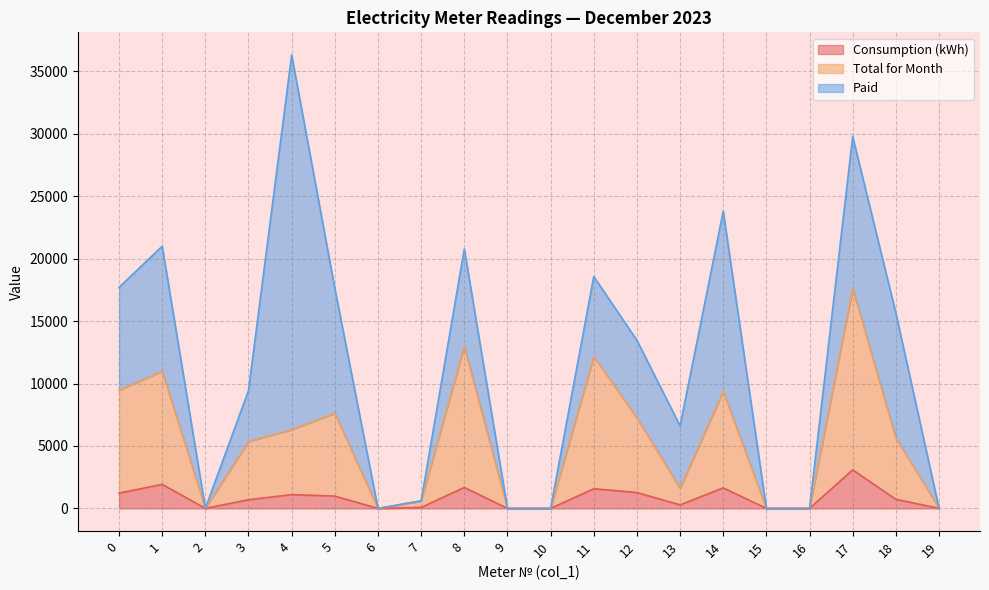

True or false: Consumption (kWh) has a value of 1224.0 at 0.

True